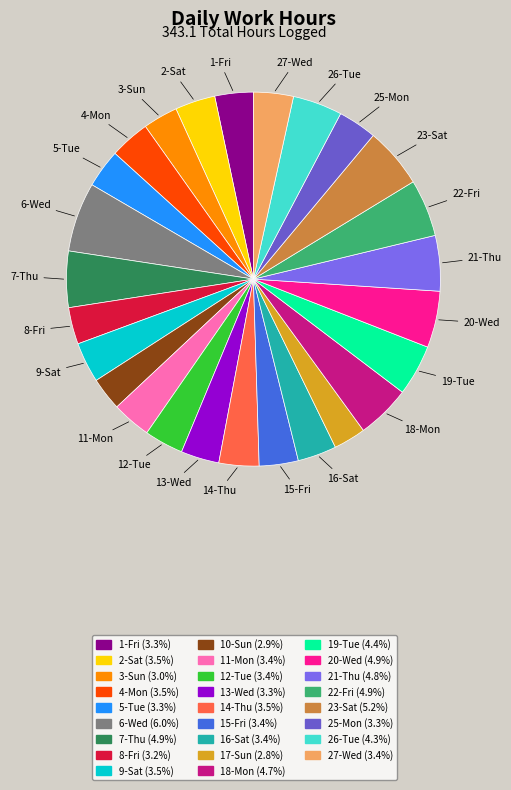

Count the number of slices in the pie.

26